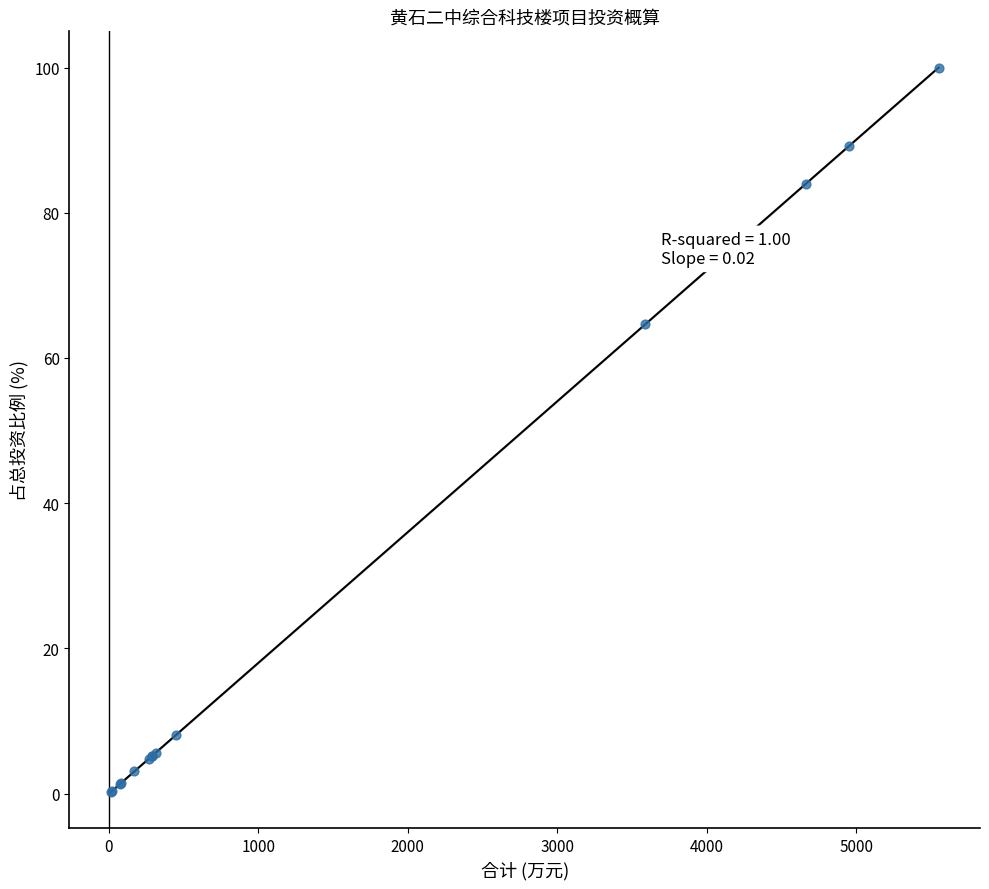

What Y value in the scatter plot is closest to 50?

64.6